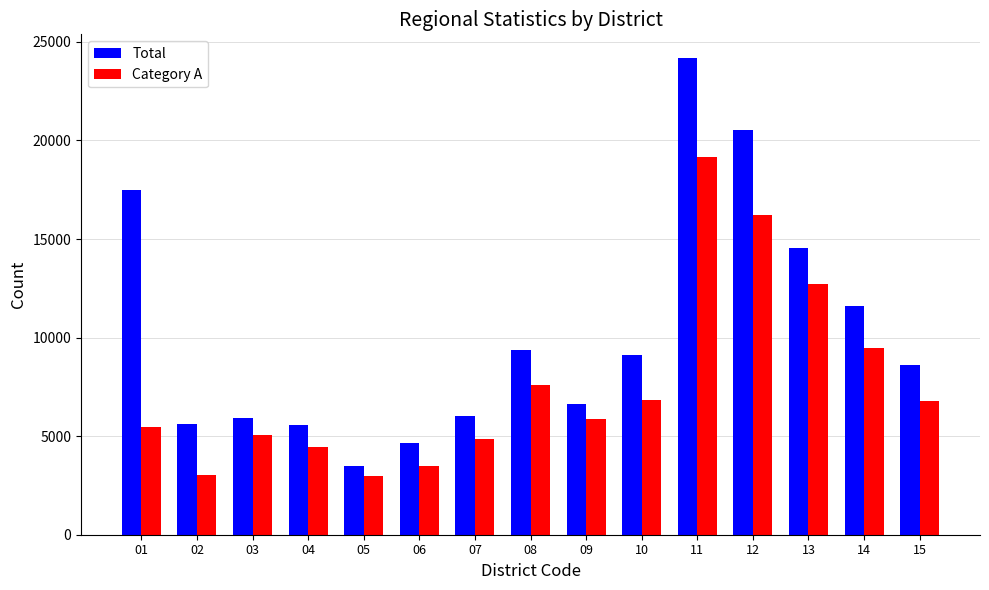

What is the average value of the Total series?

10223